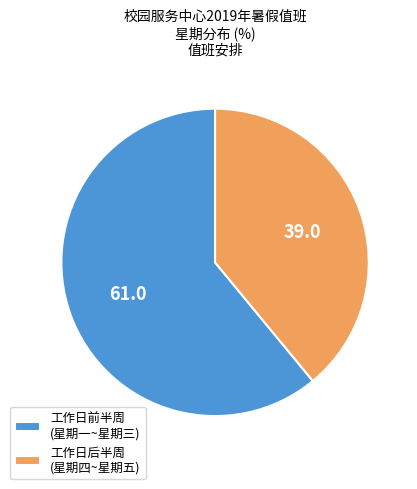

Does any single category account for the majority?

Yes